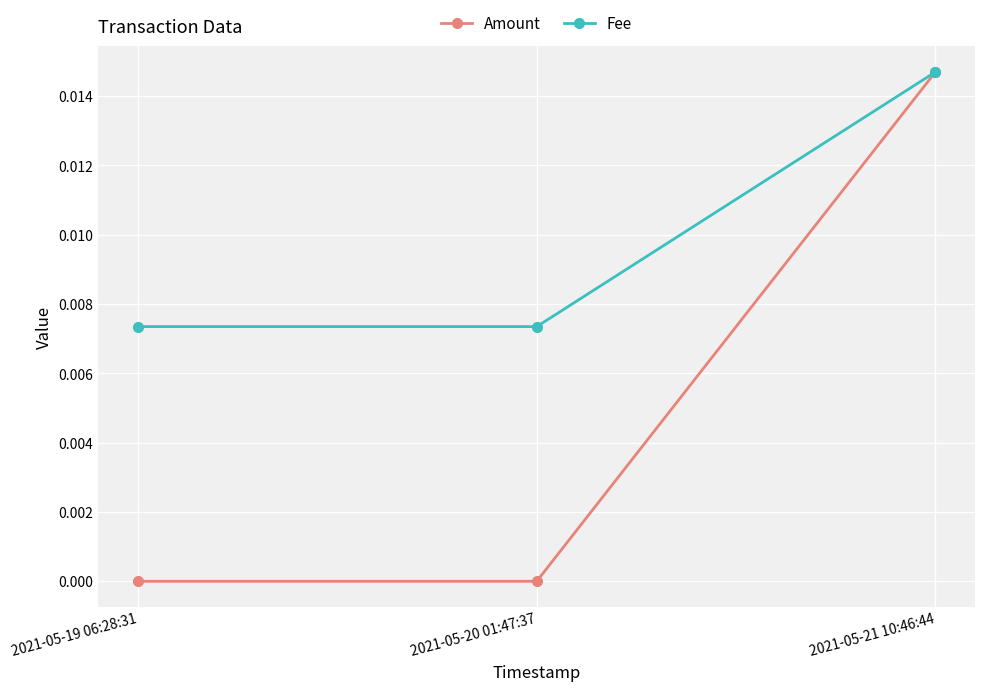

At which category does the chart reach its peak across all series?

2021-05-21 10:46:44